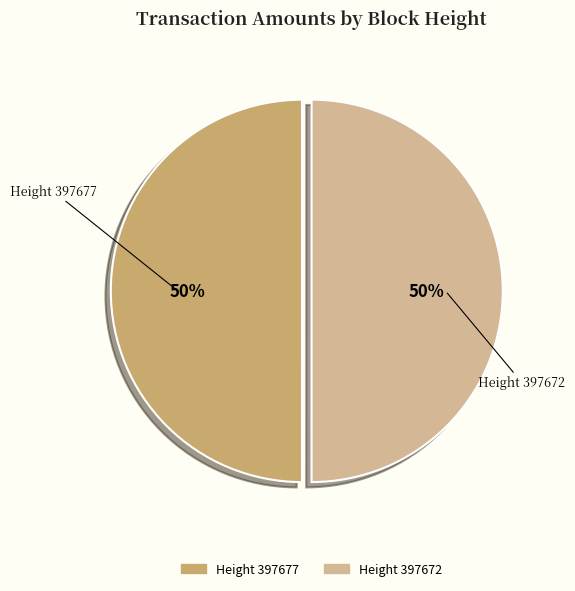

To the nearest percent, what is the average slice percentage?

50%